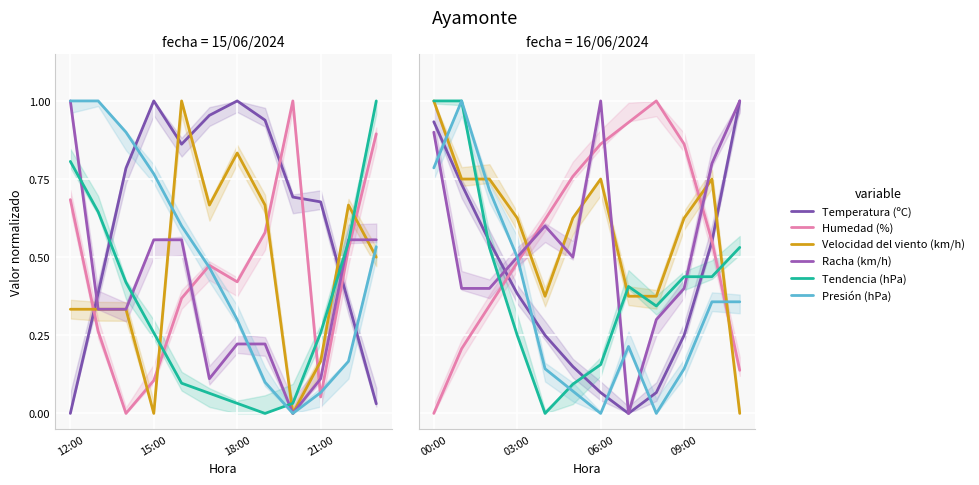

Which series changed the most between 12:00 and 7?

Temperatura (ºC)